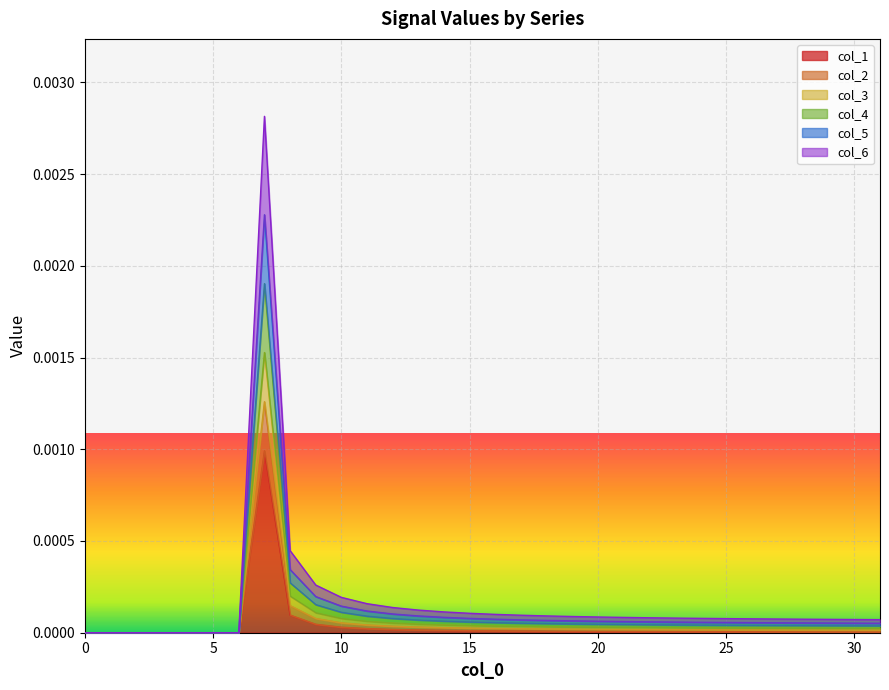

Reading right to left, transcribe all the data shown in this chart.

col_1: 31=0.0	30=0.0	29=0.0	28=0.0	27=0.0	26=0.0	25=0.0	24=0.0	23=0.0	22=0.0	21=0.0	20=0.0	19=0.0	18=0.0	17=0.0	16=0.0	15=0.0	14=0.0	13=0.0	12=0.0	11=0.0	10=0.0	9=0.0	8=0.0	7=0.0	6=0.0	5=0.0	4=0.0	3=0.0	2=0.0	1=0.0	0=0.0
col_2: 31=0.0	30=0.0	29=0.0	28=0.0	27=0.0	26=0.0	25=0.0	24=0.0	23=0.0	22=0.0	21=0.0	20=0.0	19=0.0	18=0.0	17=0.0	16=0.0	15=0.0	14=0.0	13=0.0	12=0.0	11=0.0	10=0.0	9=0.0	8=0.0	7=0.0	6=0.0	5=0.0	4=0.0	3=0.0	2=0.0	1=0.0	0=0.0
col_3: 31=0.0	30=0.0	29=0.0	28=0.0	27=0.0	26=0.0	25=0.0	24=0.0	23=0.0	22=0.0	21=0.0	20=0.0	19=0.0	18=0.0	17=0.0	16=0.0	15=0.0	14=0.0	13=0.0	12=0.0	11=0.0	10=0.0	9=0.0	8=0.0	7=0.0	6=0.0	5=0.0	4=0.0	3=0.0	2=0.0	1=0.0	0=0.0
col_4: 31=0.0	30=0.0	29=0.0	28=0.0	27=0.0	26=0.0	25=0.0	24=0.0	23=0.0	22=0.0	21=0.0	20=0.0	19=0.0	18=0.0	17=0.0	16=0.0	15=0.0	14=0.0	13=0.0	12=0.0	11=0.0	10=0.0	9=0.0	8=0.0	7=0.0	6=0.0	5=0.0	4=0.0	3=0.0	2=0.0	1=0.0	0=0.0
col_5: 31=0.0	30=0.0	29=0.0	28=0.0	27=0.0	26=0.0	25=0.0	24=0.0	23=0.0	22=0.0	21=0.0	20=0.0	19=0.0	18=0.0	17=0.0	16=0.0	15=0.0	14=0.0	13=0.0	12=0.0	11=0.0	10=0.0	9=0.0	8=0.0	7=0.0	6=0.0	5=0.0	4=0.0	3=0.0	2=0.0	1=0.0	0=0.0
col_6: 31=0.0	30=0.0	29=0.0	28=0.0	27=0.0	26=0.0	25=0.0	24=0.0	23=0.0	22=0.0	21=0.0	20=0.0	19=0.0	18=0.0	17=0.0	16=0.0	15=0.0	14=0.0	13=0.0	12=0.0	11=0.0	10=0.0	9=0.0	8=0.0	7=0.0	6=0.0	5=0.0	4=0.0	3=0.0	2=0.0	1=0.0	0=0.0